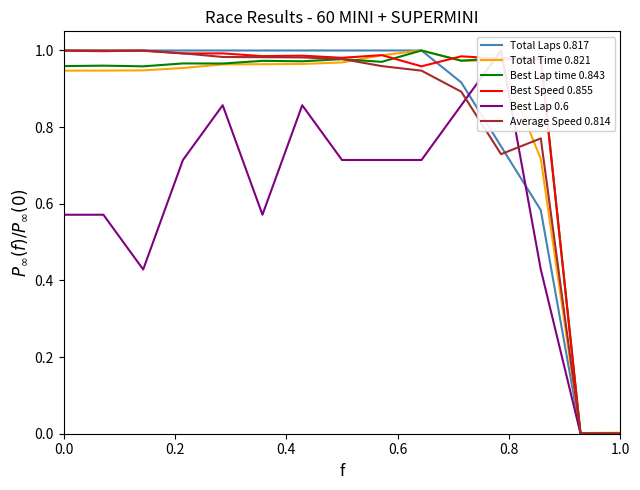

How many intersections are there between Average Speed 0.814 and Best Speed 0.855?

3